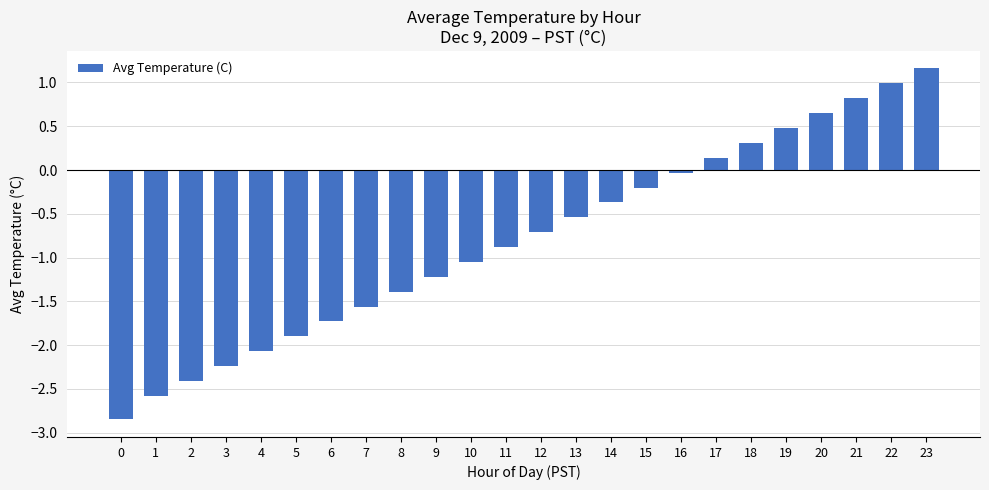

The value at 13 is -0.8. True or false?

False